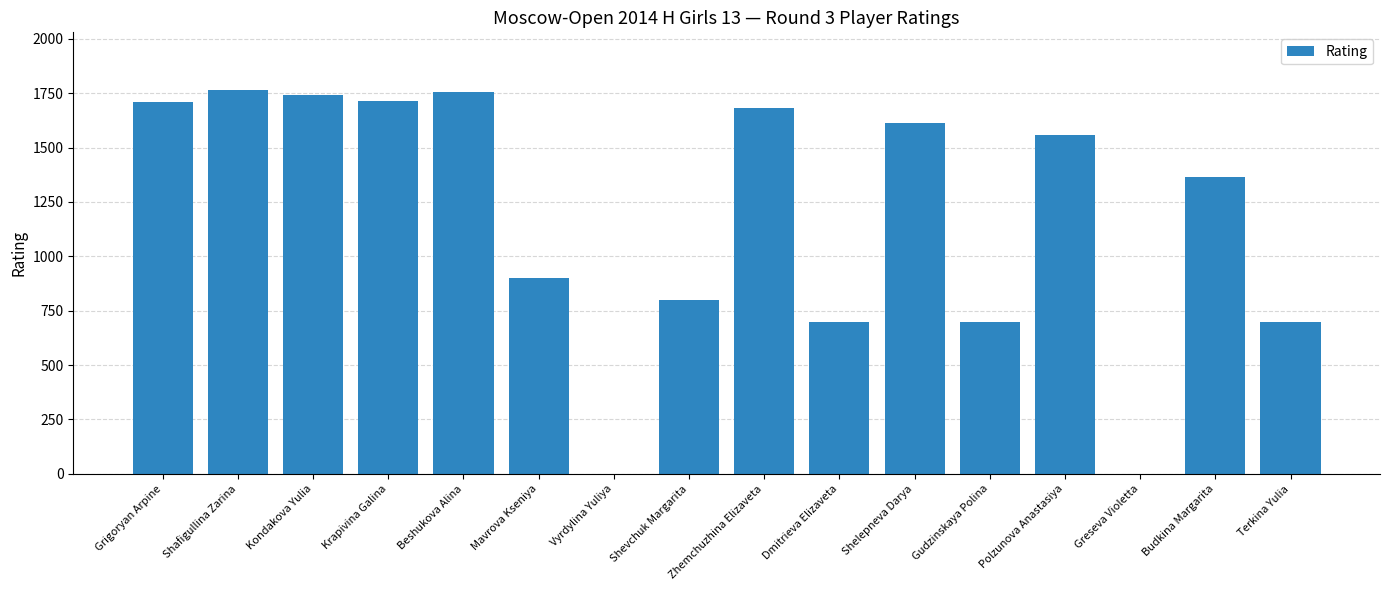

Which has a higher value, Shafigullina Zarina or Dmitrieva Elizaveta?

Shafigullina Zarina